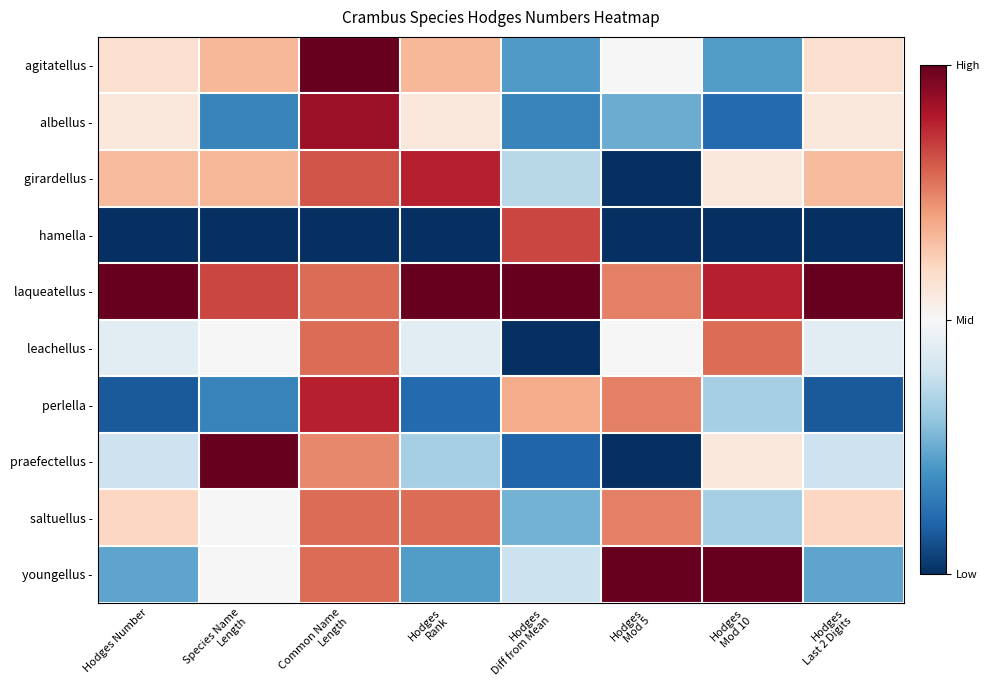

At Common Name Length, list the series in order from largest to smallest.

agitatellus -, albellus -, perlella -, girardellus -, laqueatellus -, leachellus -, saltuellus -, youngellus -, praefectellus -, hamella -